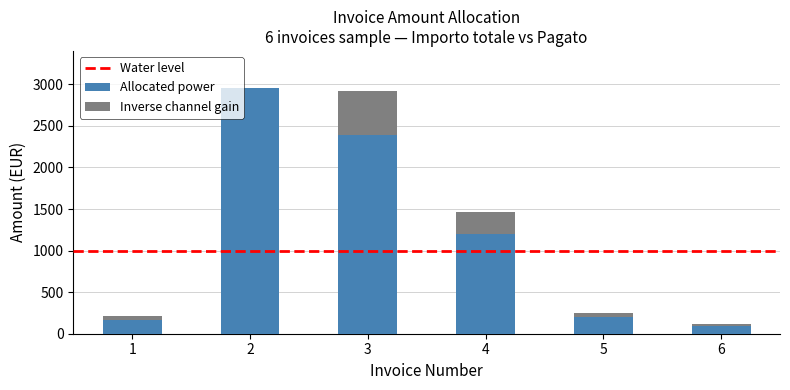

What is the total value across all series at 4?

1464.0